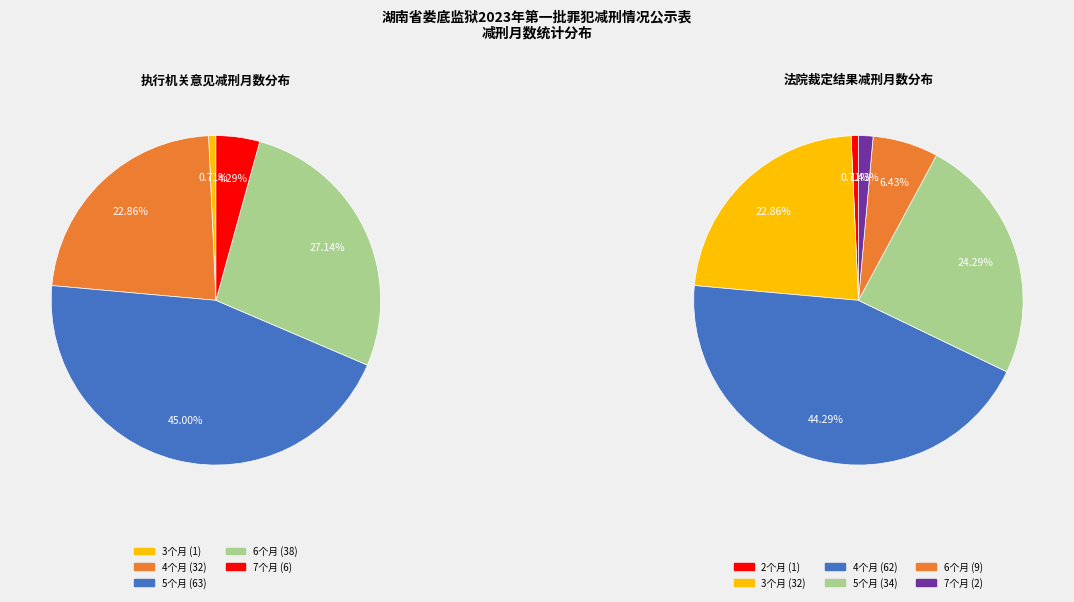

What is the smallest slice in the pie chart?

3个月